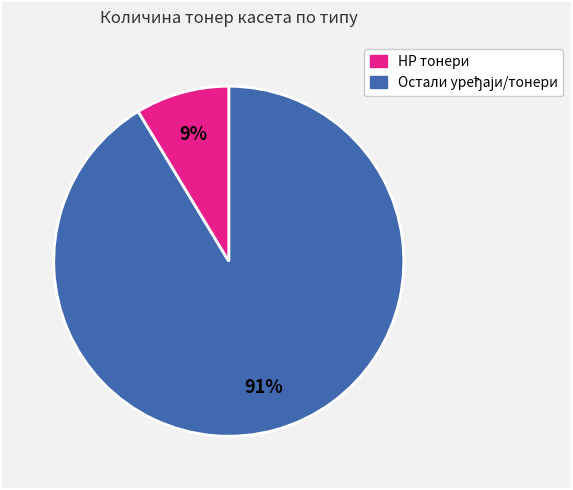

Is there a majority slice in this chart?

Yes